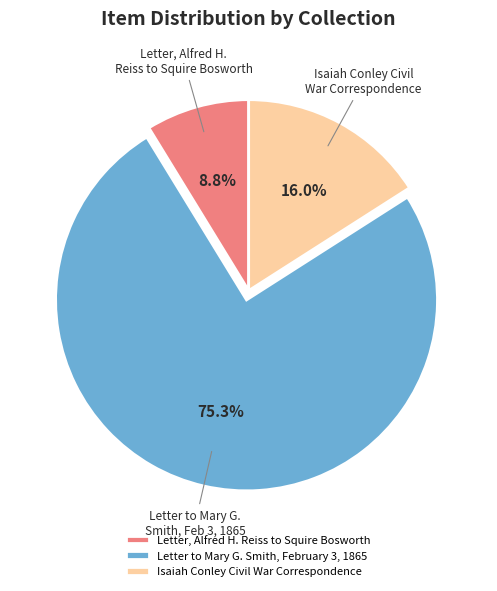

Count the number of slices in the pie.

3